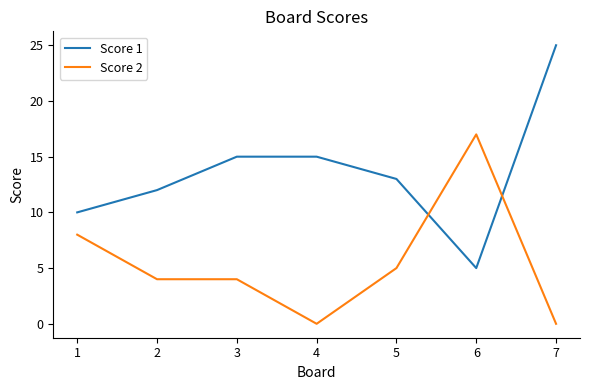

True or false: Score 2 has more than 0 interior local peaks.

True